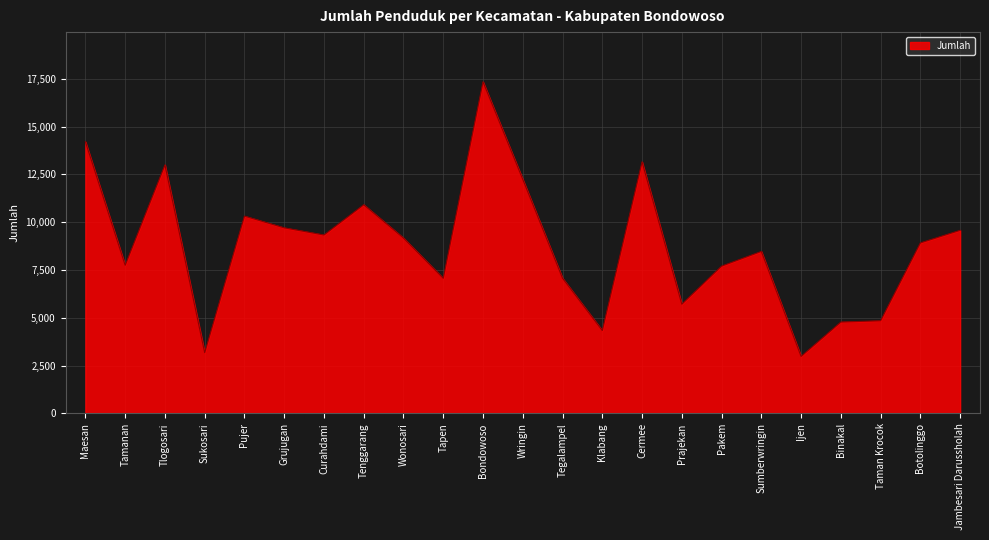

Approximately how many times larger is the value at Sumberwringin compared to Pujer?

0.8